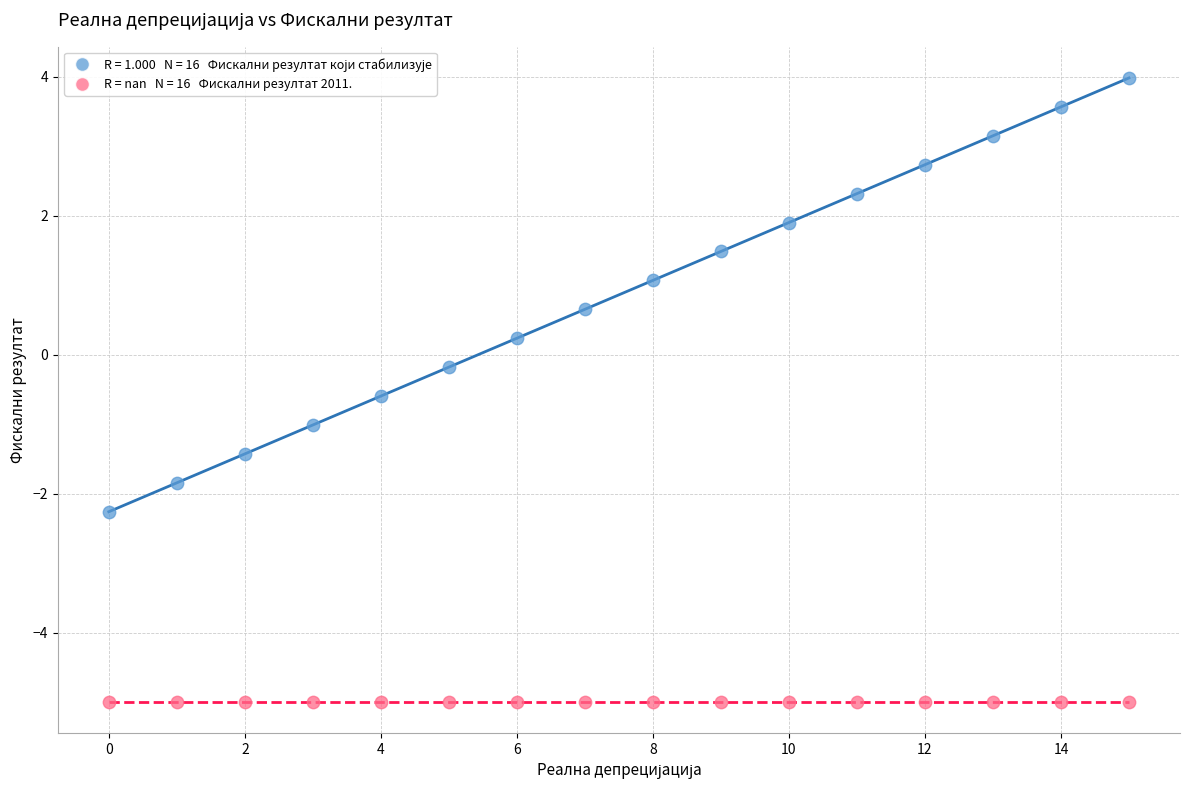

How many points are shown in the scatter plot?

32